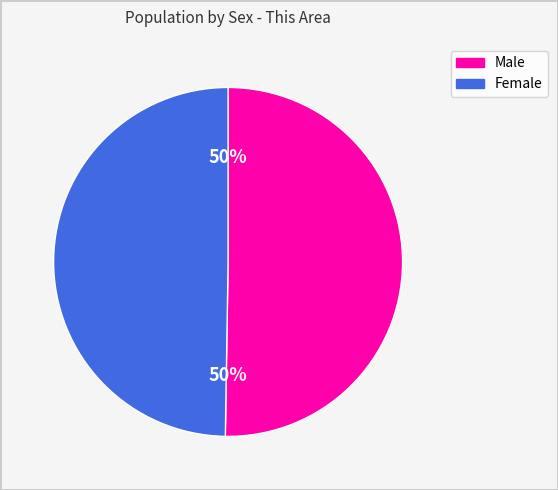

To the nearest percent, what portion does Female represent?

50%